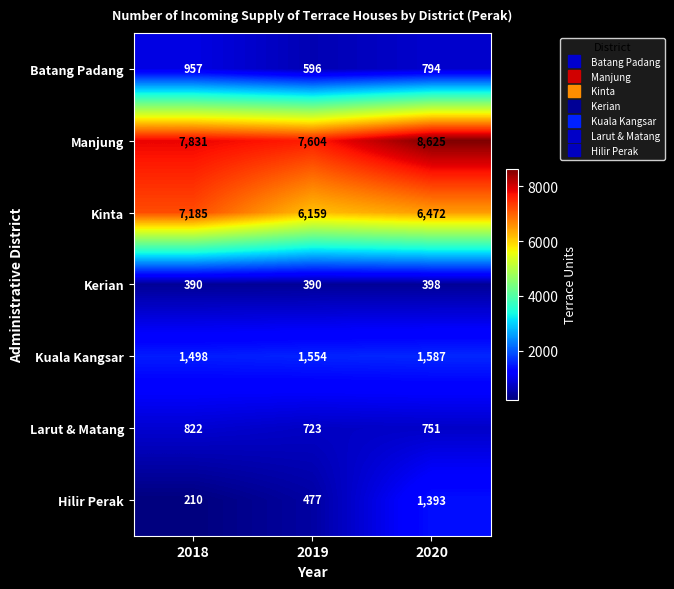

What is the total value across all series at 2019?

17503